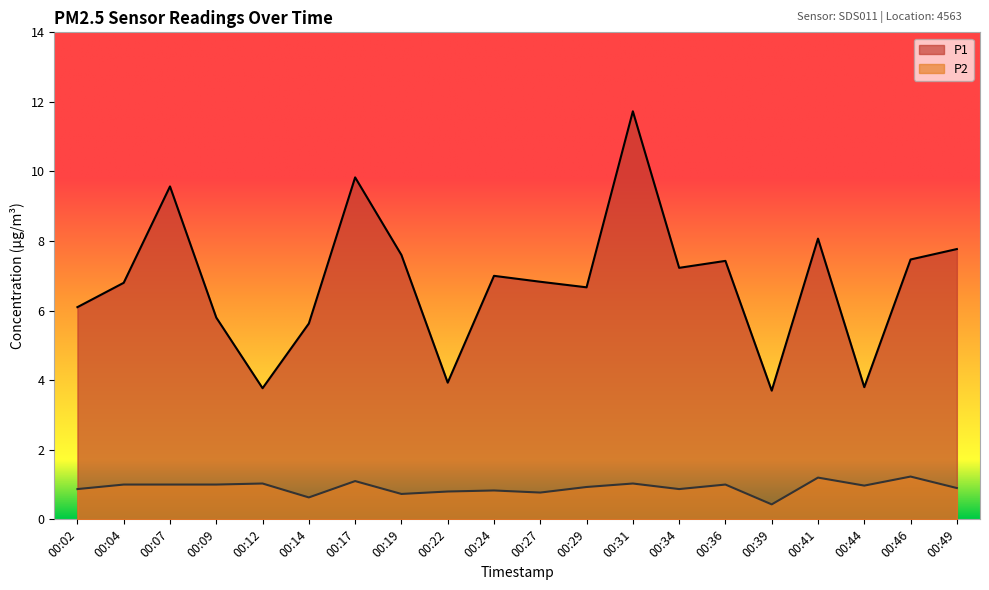

How many interior local valleys does the P2 series have?

6